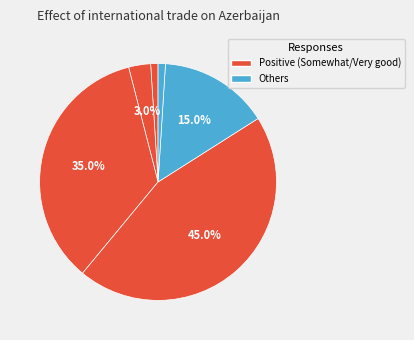

How many slices are in this pie chart?

6